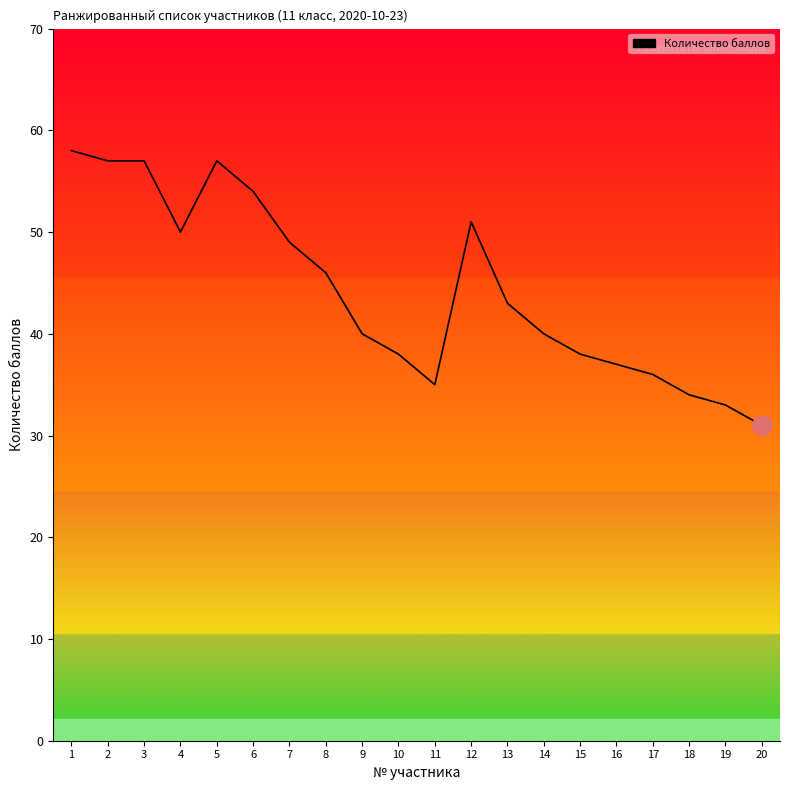

Reading left to right, list all the values displayed in this chart.

Количество баллов: 1=58	2=57	3=57	4=50	5=57	6=54	7=49	8=46	9=40	10=38	11=35	12=51	13=43	14=40	15=38	16=37	17=36	18=34	19=33	20=31
Класс обучения: 1=11	2=11	3=11	4=11	5=11	6=11	7=11	8=11	9=11	10=11	11=11	12=11	13=11	14=11	15=11	16=11	17=11	18=11	19=11	20=11